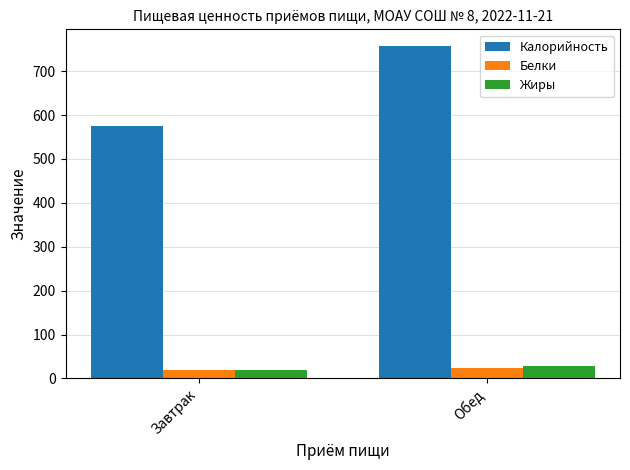

How many groups of bars are there?

2